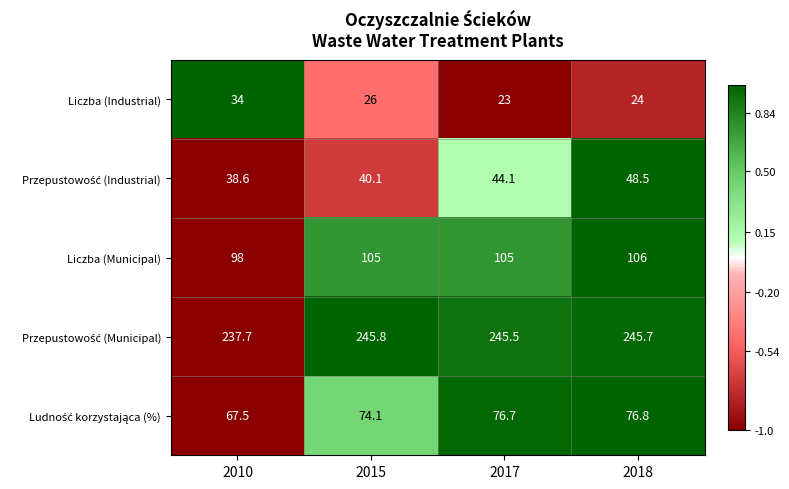

Count the number of categories in the chart.

4